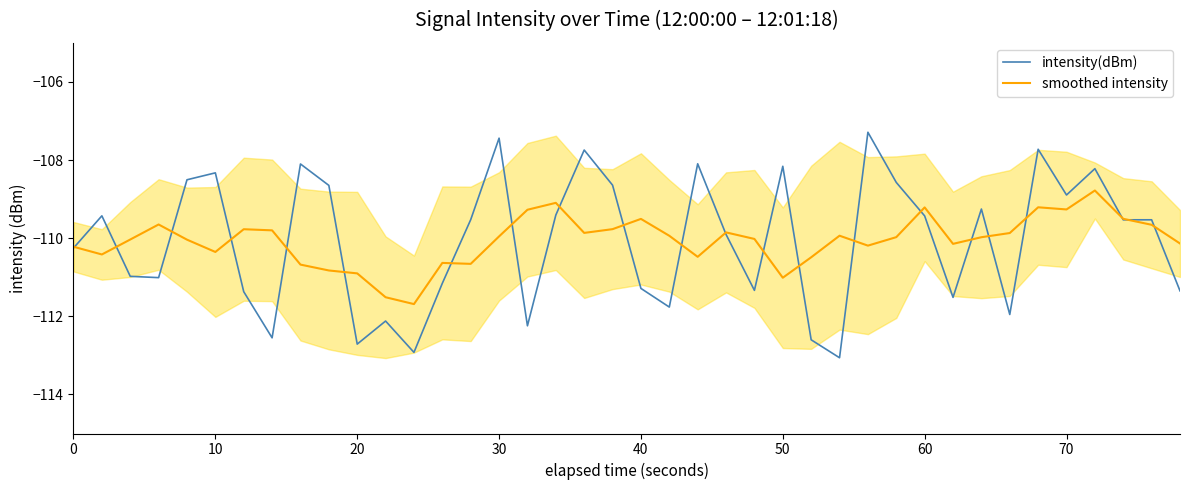

True or false: intensity(dBm) has a value of -111.3 at 40.

True